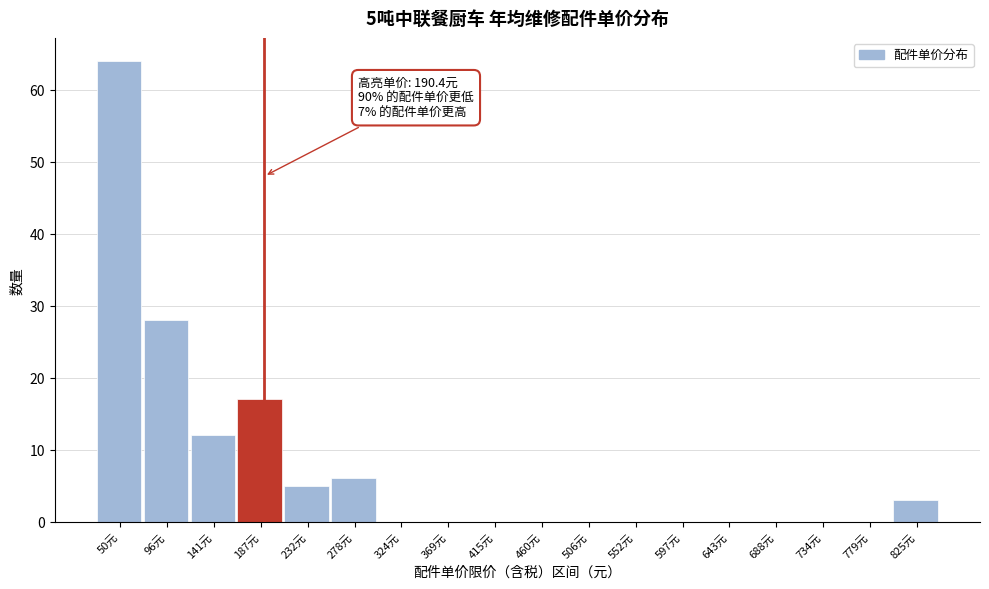

Which range on the x-axis has the tallest bar?

25 to 75